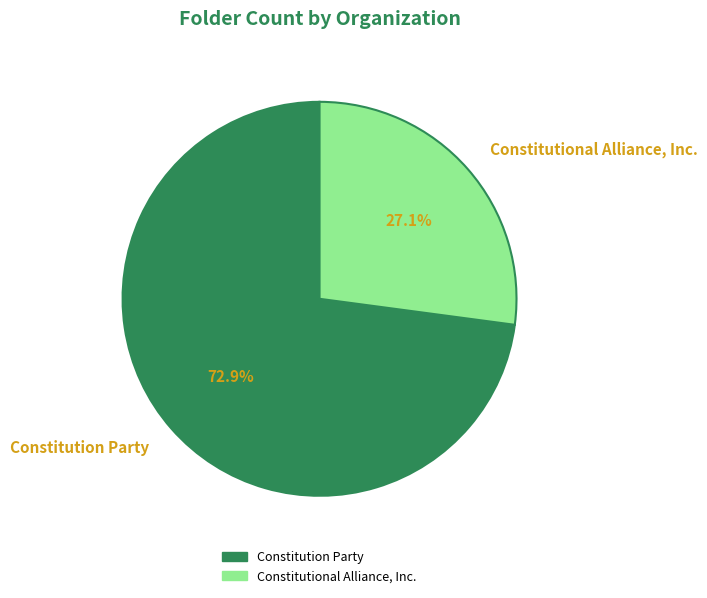

How many segments does this pie chart have?

2